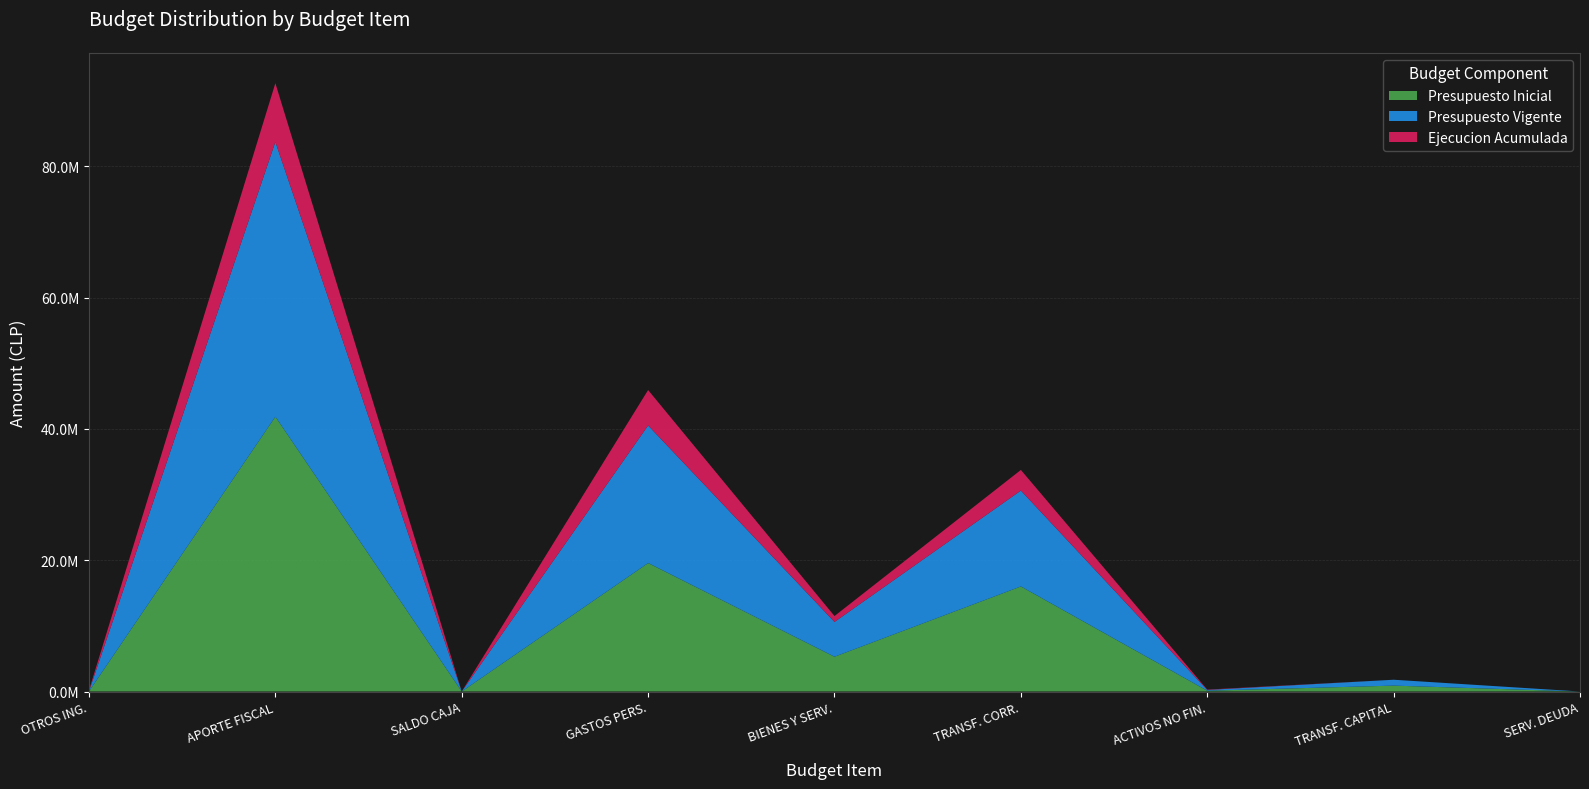

Reading left to right, transcribe all the data shown in this chart.

Presupuesto Inicial: 20898	41875873	1000	19571426	5301206	16008476	119103	896560	1000
Presupuesto Vigente: 20898	41875873	1000	20968247	5301206	14611655	119103	896560	1000
Ejecucion Acumulada: 130383	8941000	0	5397536	897273	3141581	52690	0	0